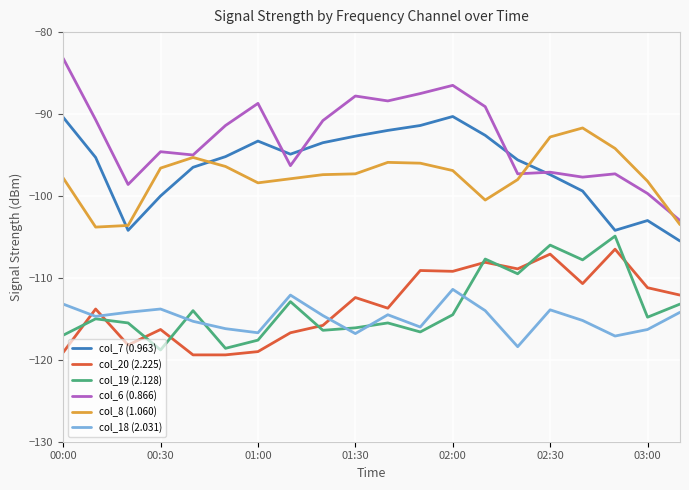

Which series has the largest total across all categories?

col_6 (0.866)